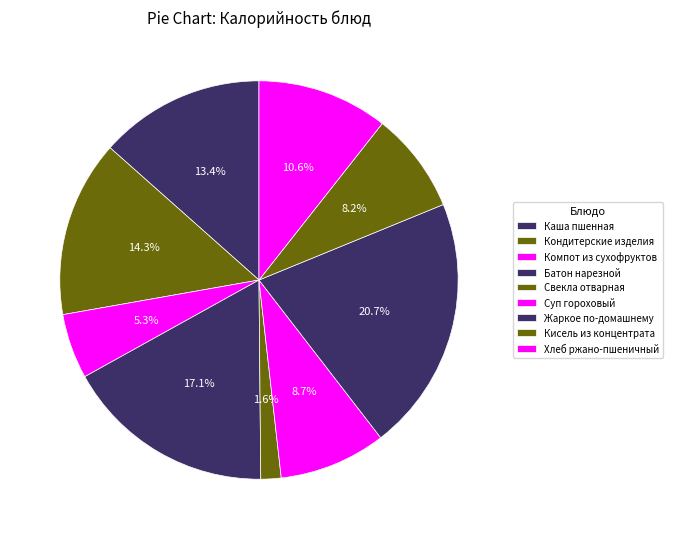

How many slices are in this pie chart?

9